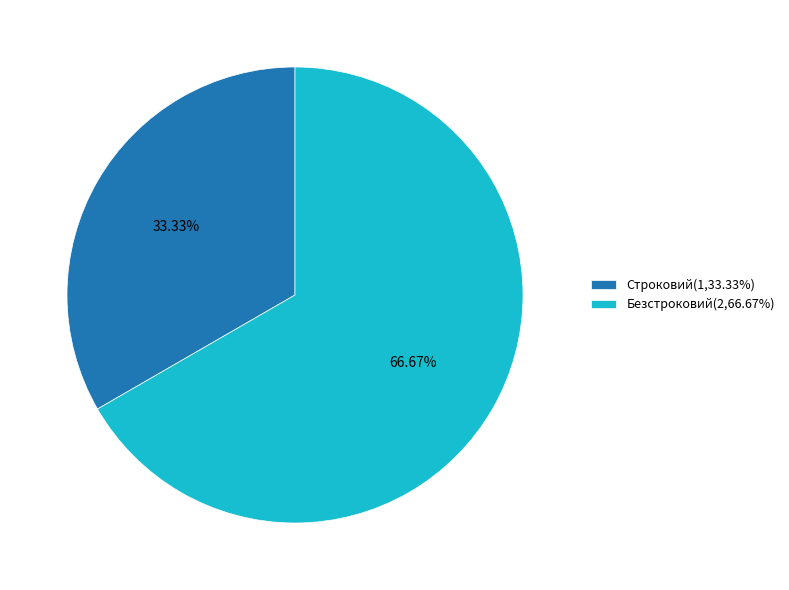

To the nearest percent, what percentage of the pie is Строковий?

33%